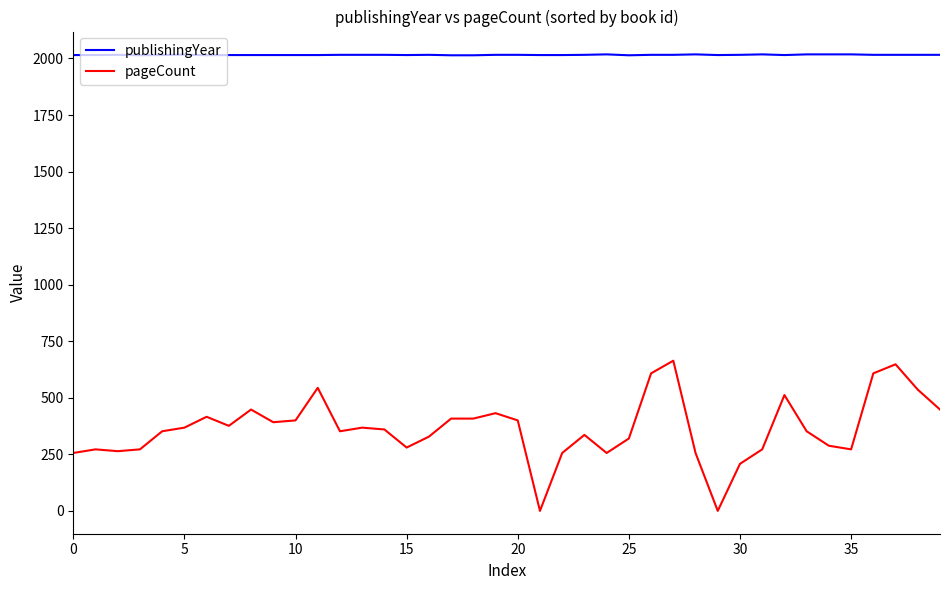

Rank the series by their average value, from highest to lowest.

publishingYear, pageCount